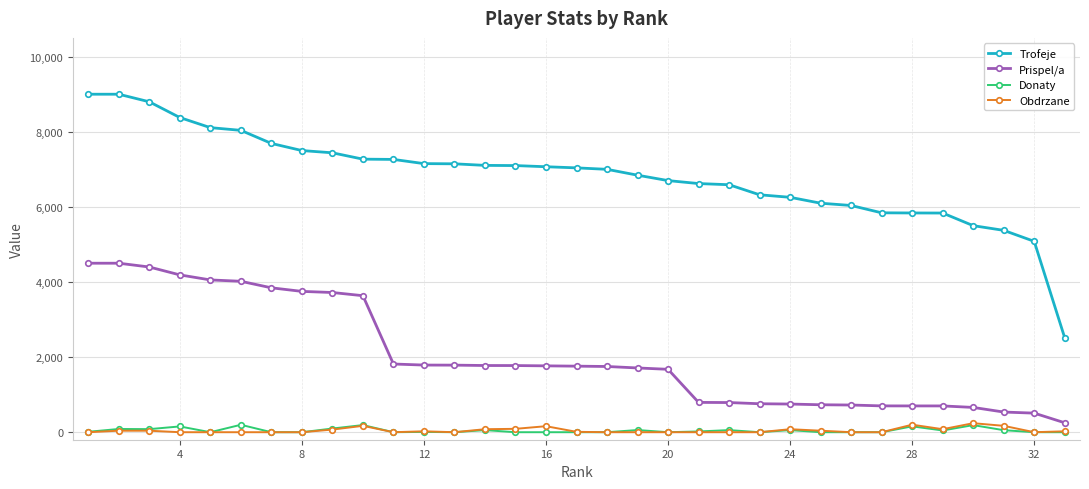

Is this an area chart (filled region under the line)?

No